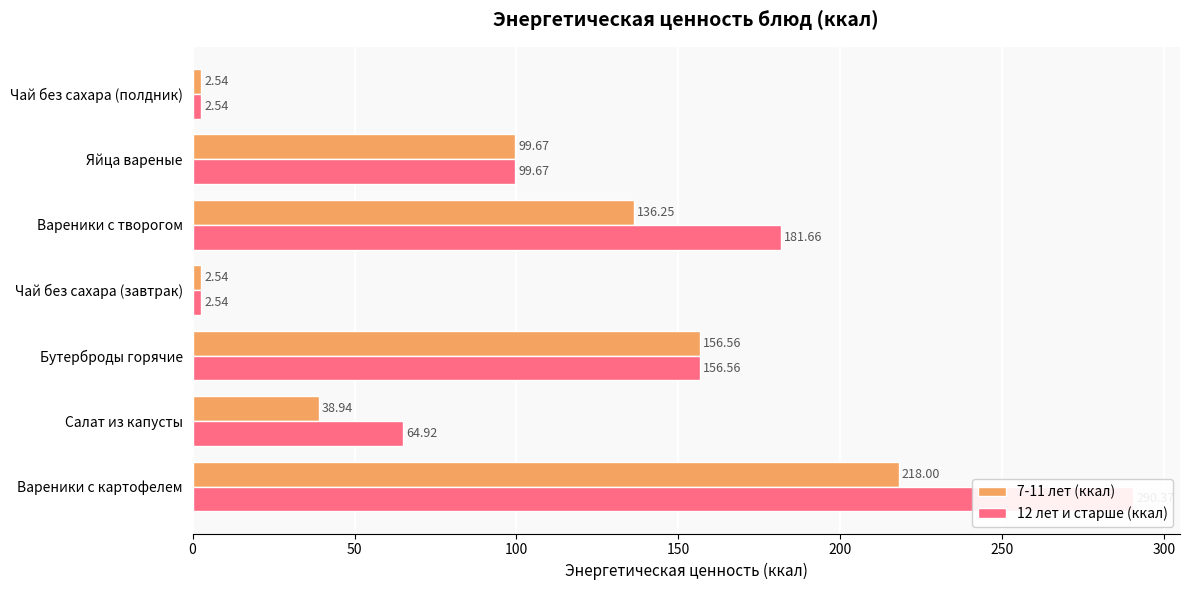

List the series in order of their overall mean, lowest first.

7-11 лет (ккал), 12 лет и старше (ккал)